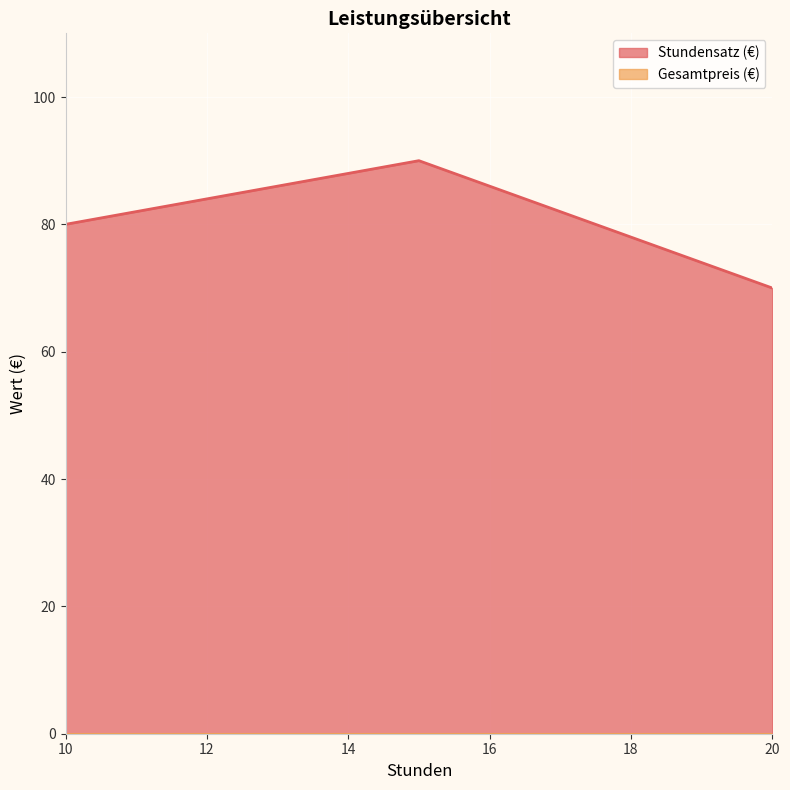

Approximately how many times larger is the value at 15 compared to 10?

1.1